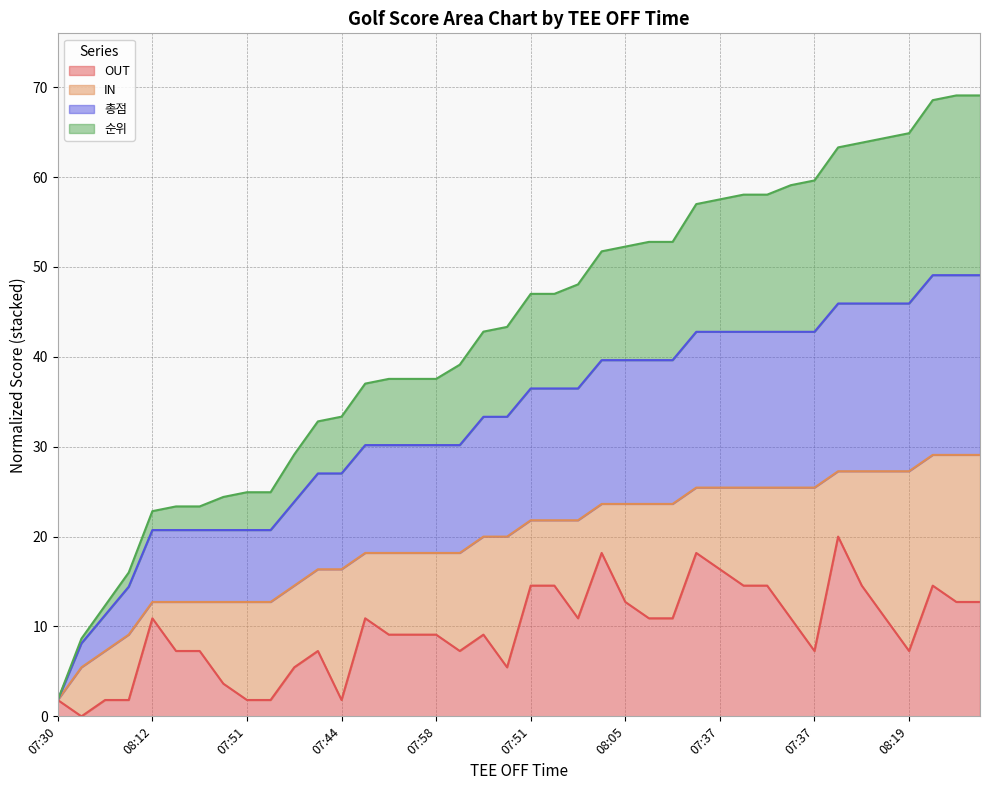

What are all the series names shown in the legend?

OUT, IN, 총점, 순위